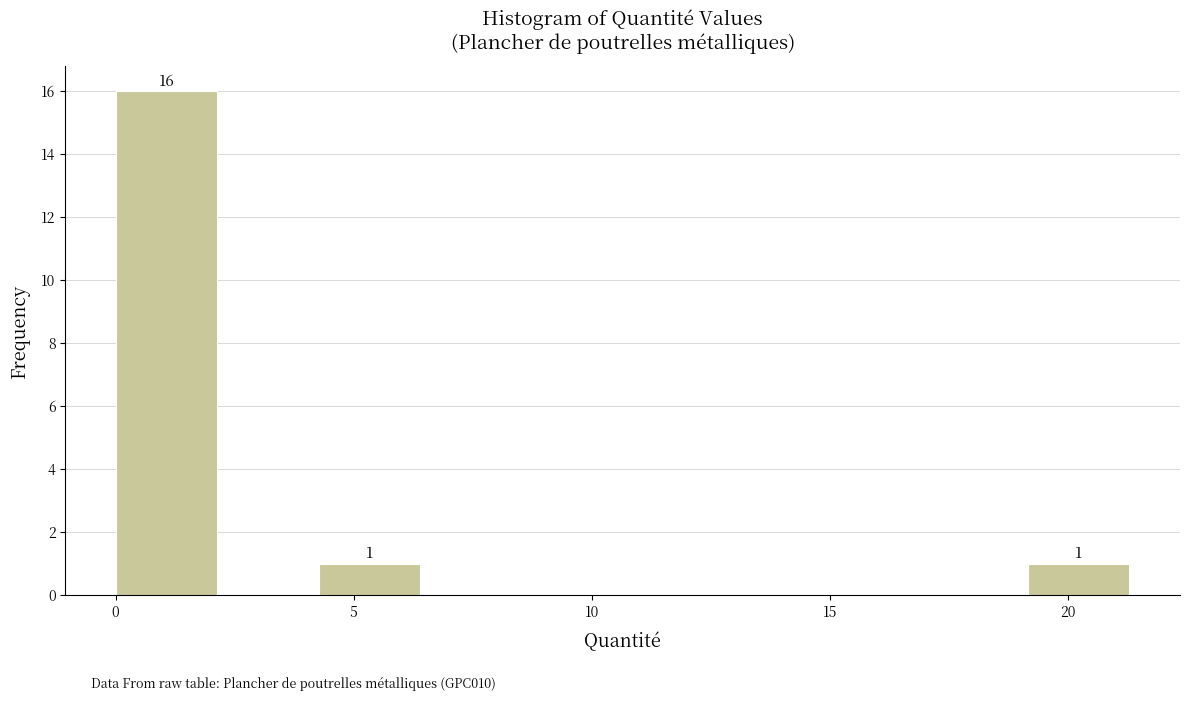

Over which range of the x-axis is the bar tallest?

0.0 to 2.0